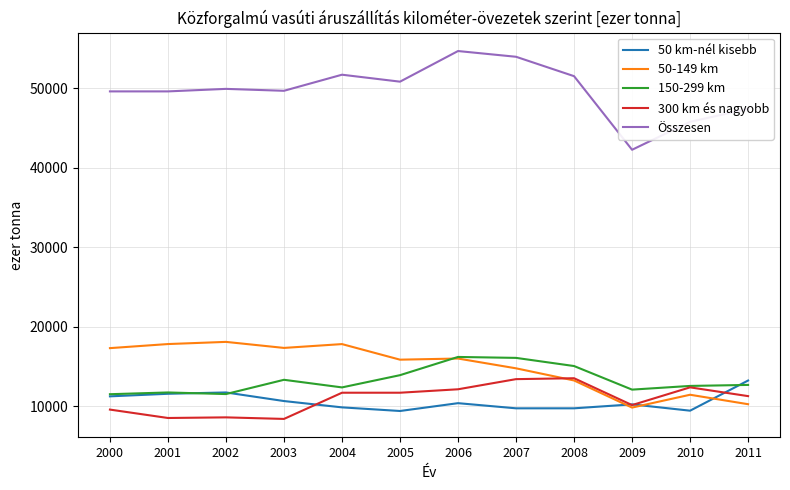

True or false: Összesen and 150-299 km intersect in this chart.

False